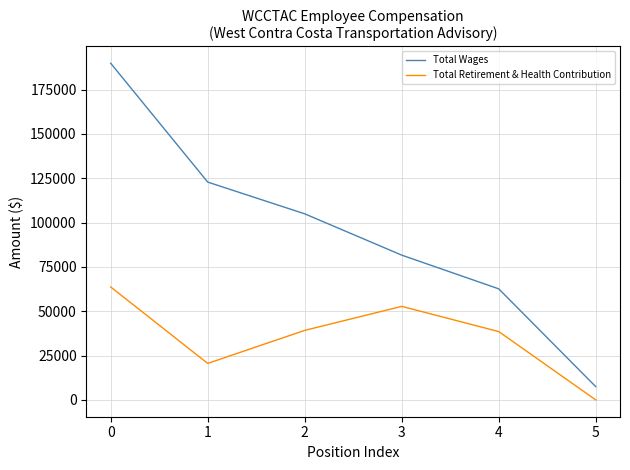

True or false: Total Wages and Total Retirement & Health Contribution intersect in this chart.

False